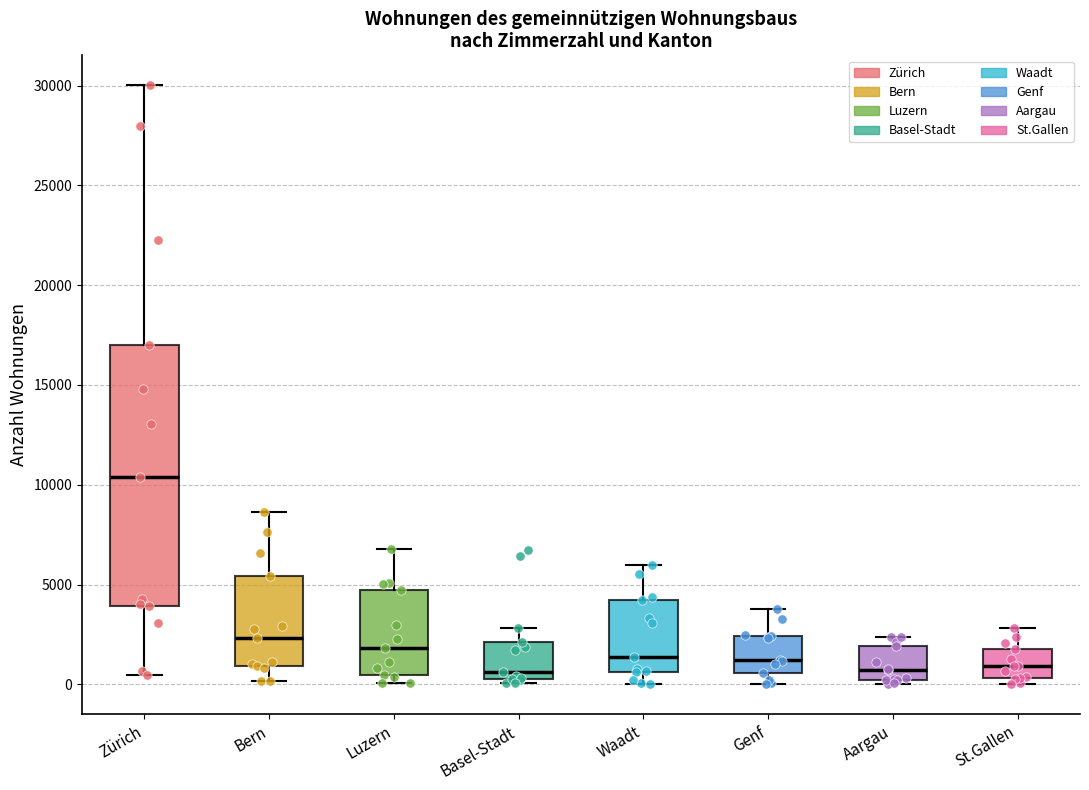

Which box is the tallest, from its lower edge to its upper edge?

Zürich